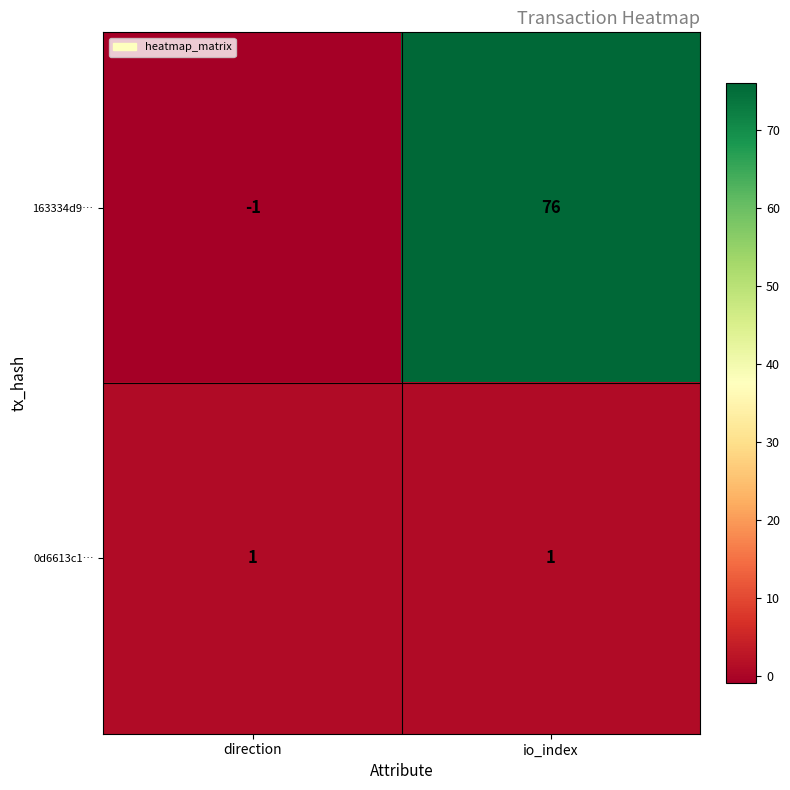

Reading left to right, extract all data points from this chart.

163334d9…: -1	76
0d6613c1…: 1	1